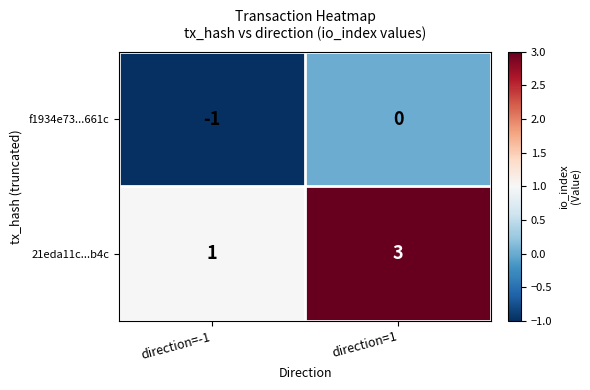

What is the sum of all 21eda11c...b4c values?

4